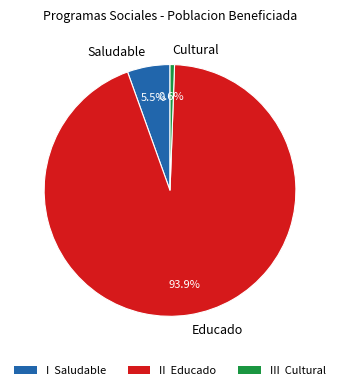

What is the smallest slice in the pie chart?

Cultural